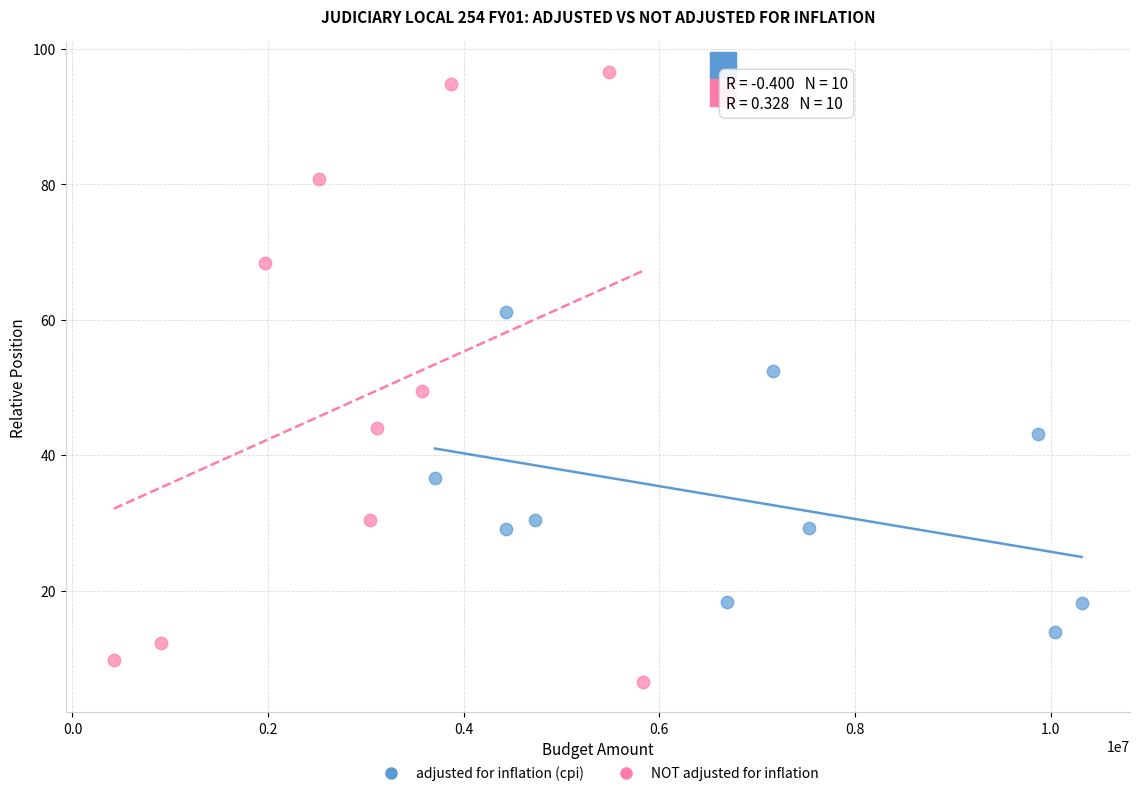

Which series contains the lowest Y value?

NOT adjusted for inflation